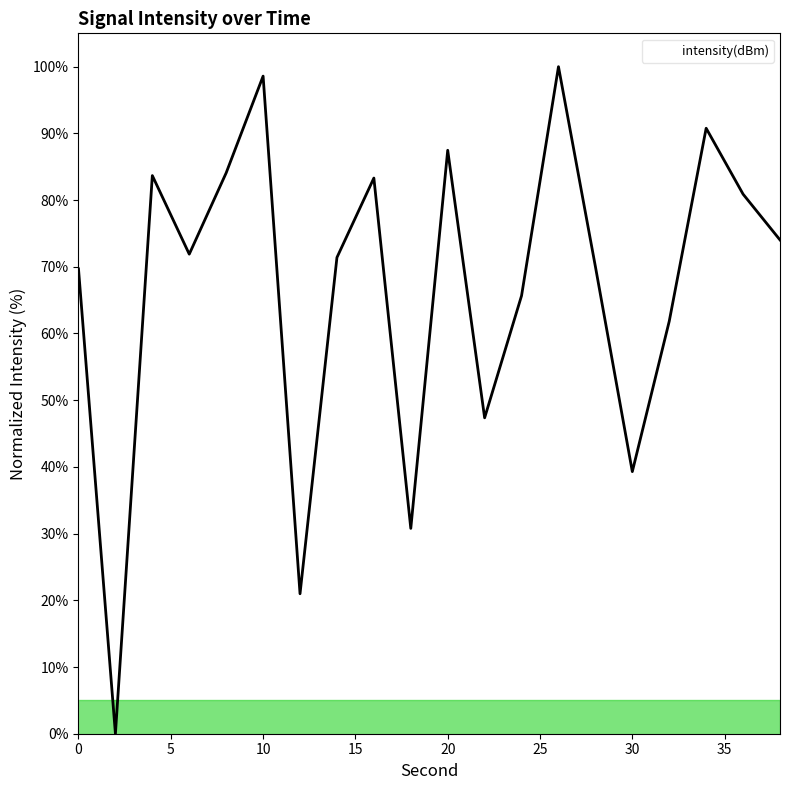

What is the maximum value shown in the chart?

100.0